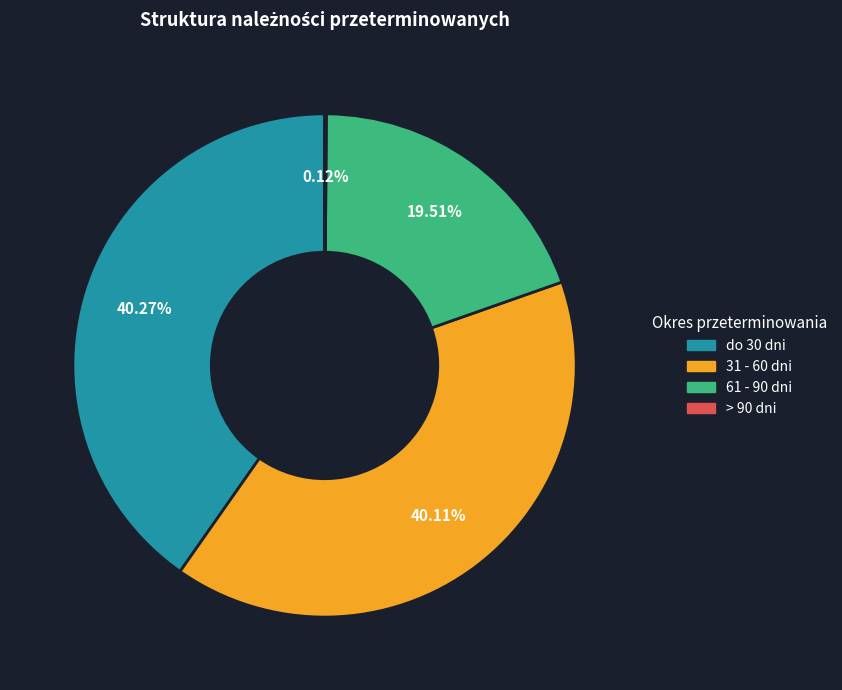

Does any single category account for the majority?

No